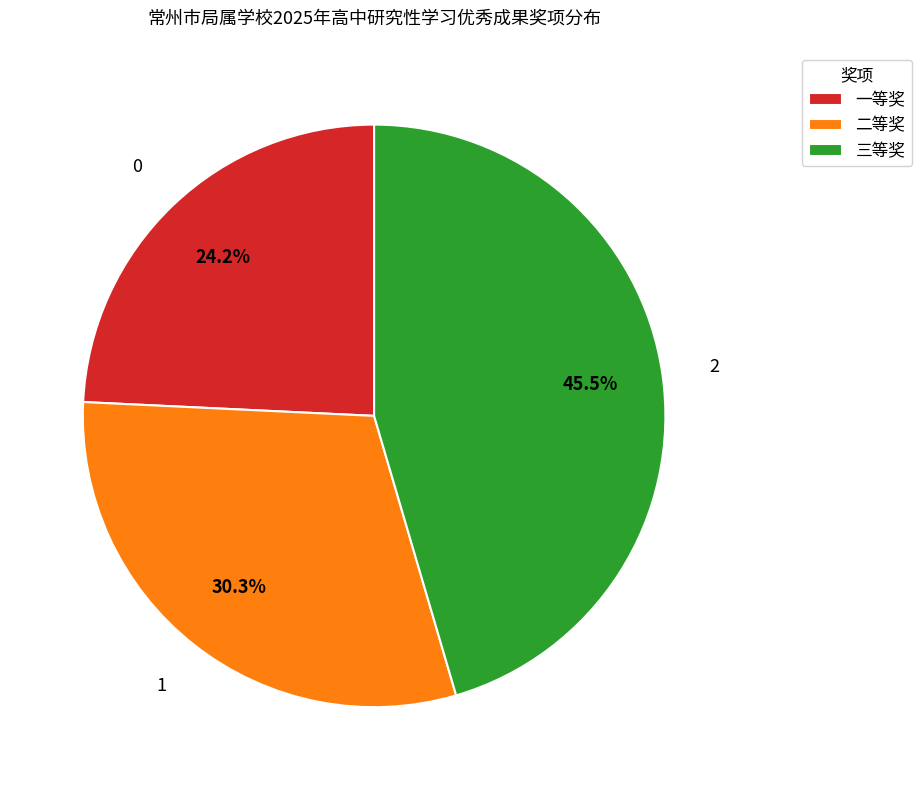

What is the largest slice in the pie chart?

三等奖